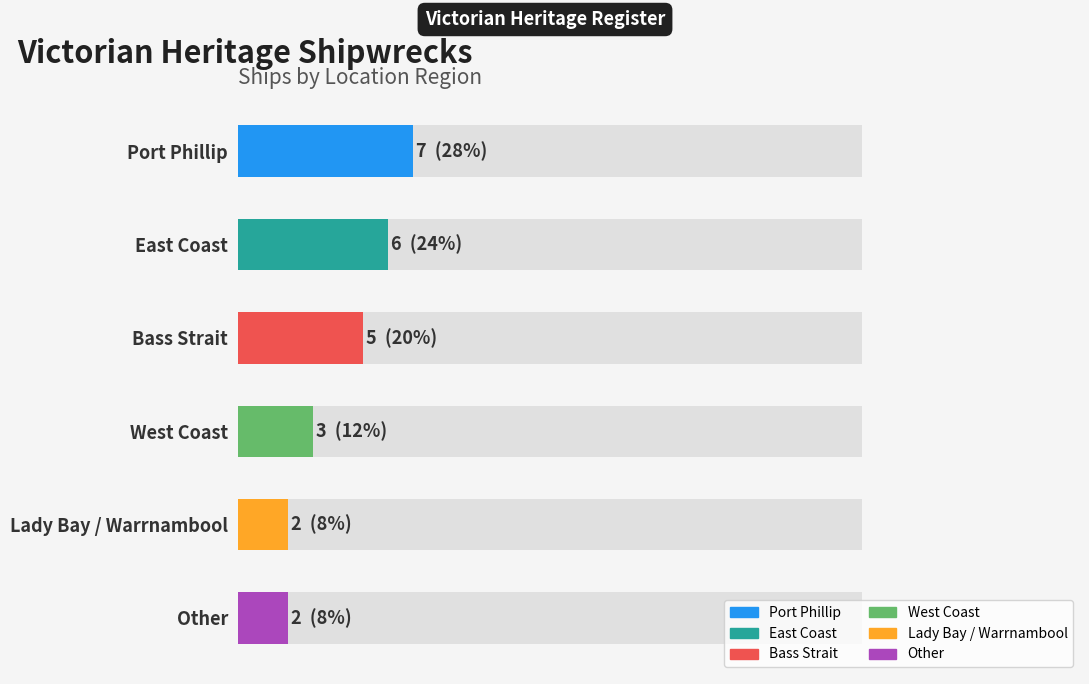

Where is the data nearest to the value 4?

Bass Strait